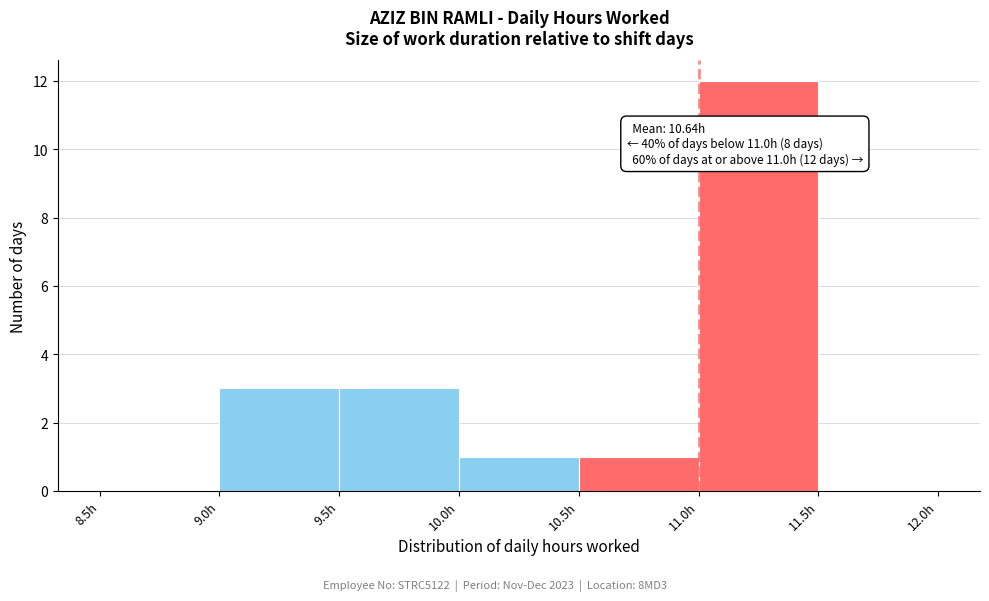

Over which range of the x-axis is the bar tallest?

11.0 to 11.5